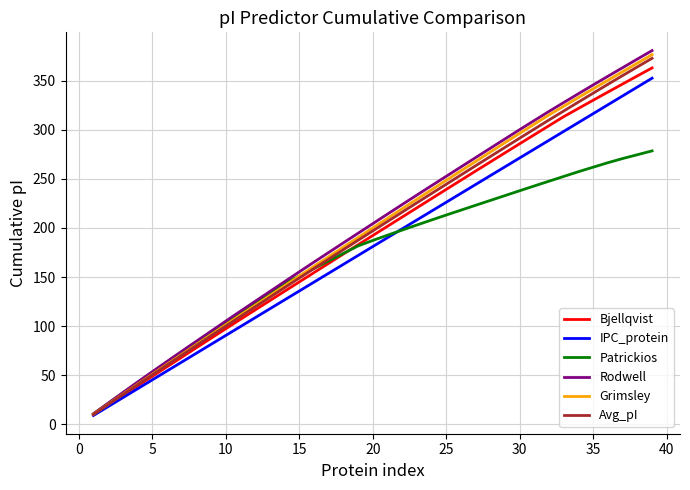

Which series has the largest range (max minus min)?

Rodwell